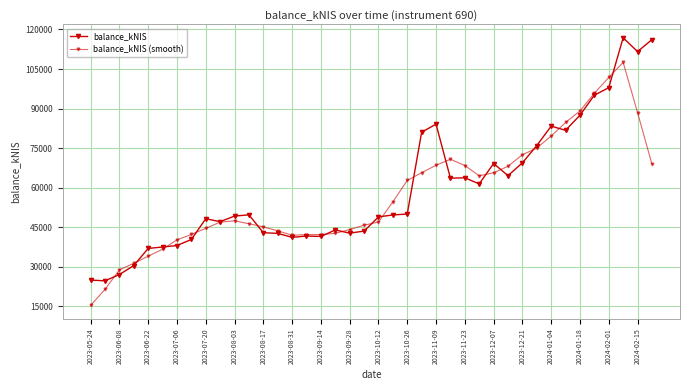

Count the number of categories in the chart.

40